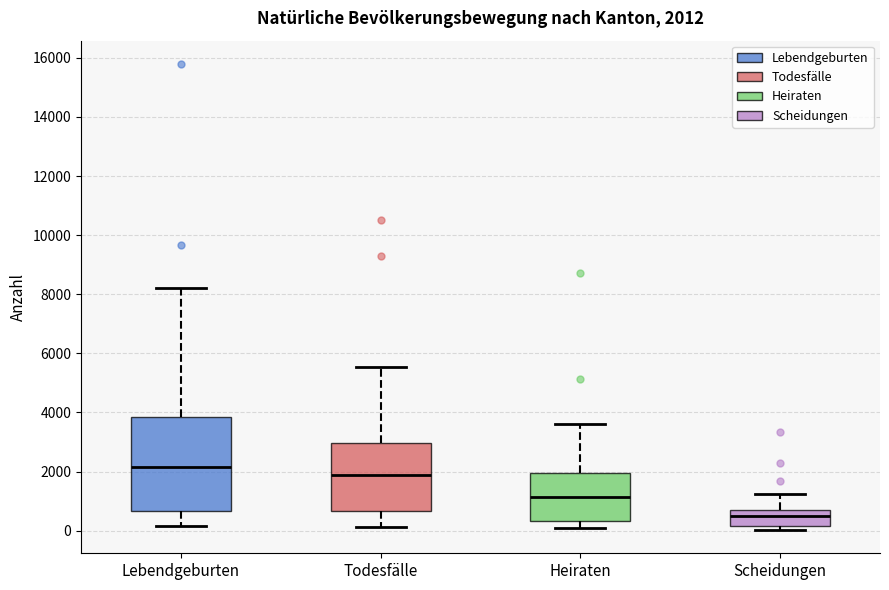

Which box has the highest median line?

Lebendgeburten